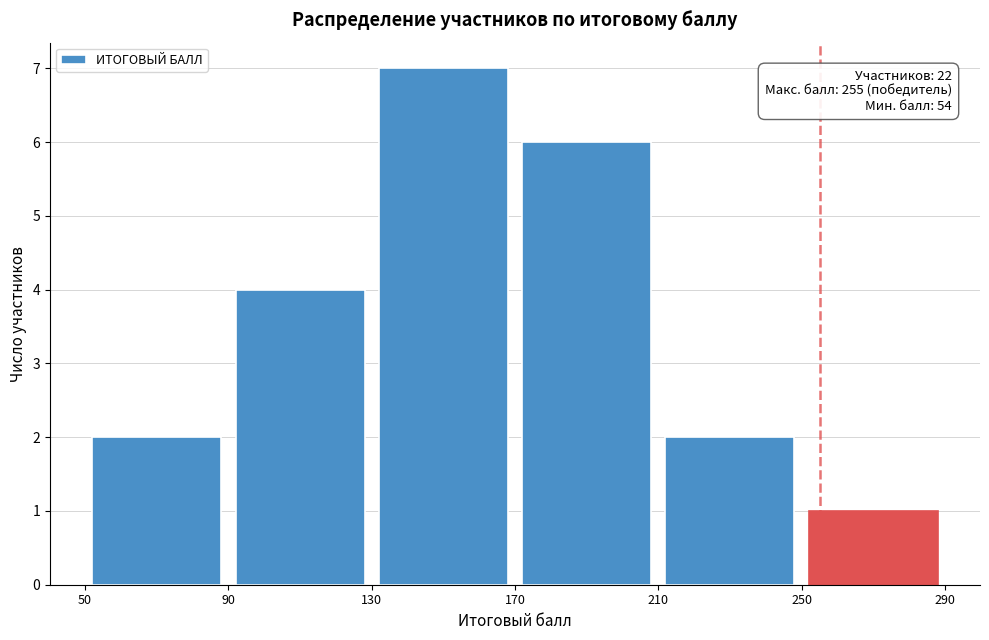

Over which range of the x-axis is the bar tallest?

130 to 170